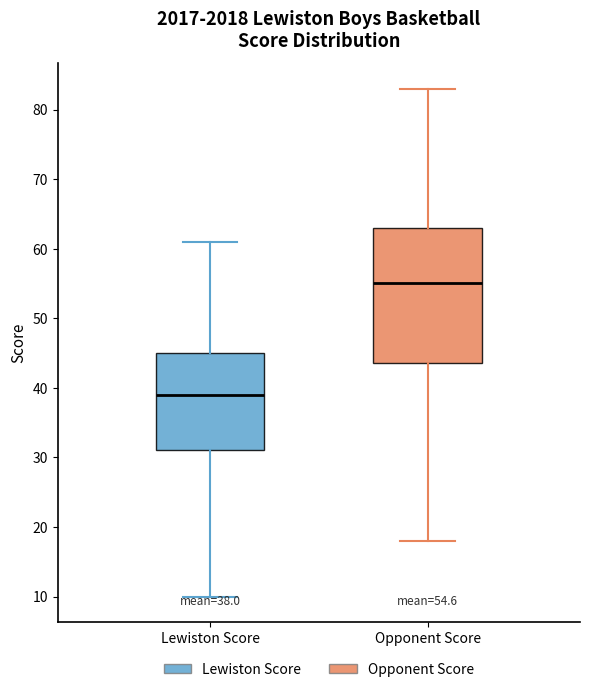

Which box has the lowest median line?

Lewiston Score